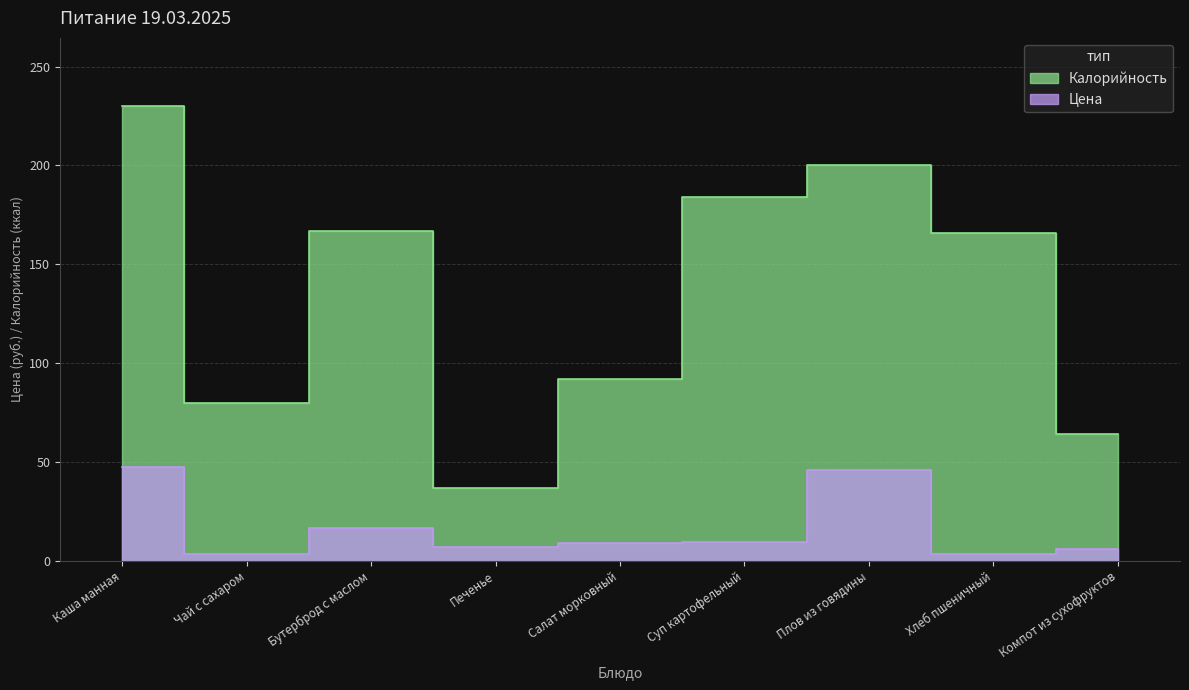

Which series has the largest total across all categories?

Калорийность